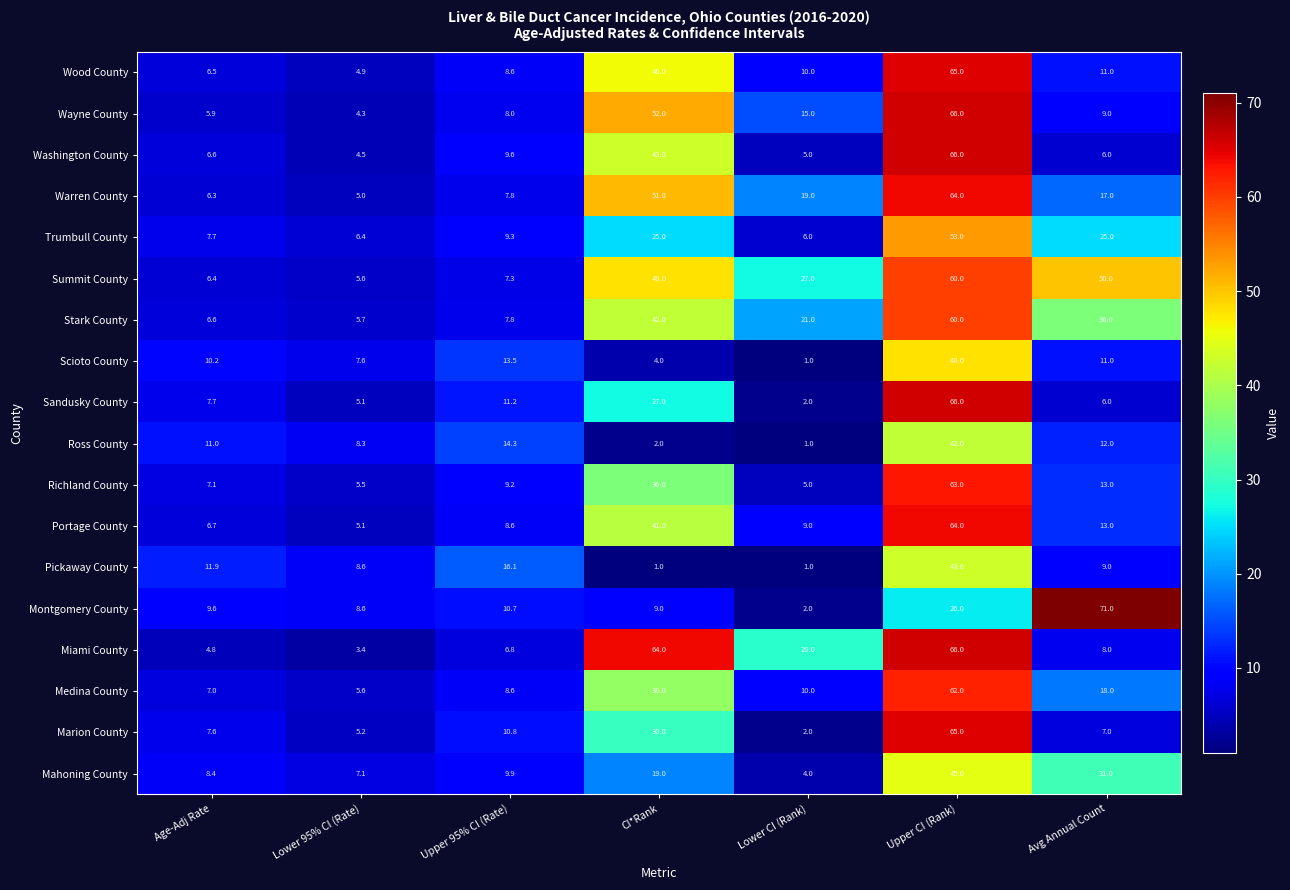

The Ross County series shows 5.9 at Avg Annual Count. True or false?

False